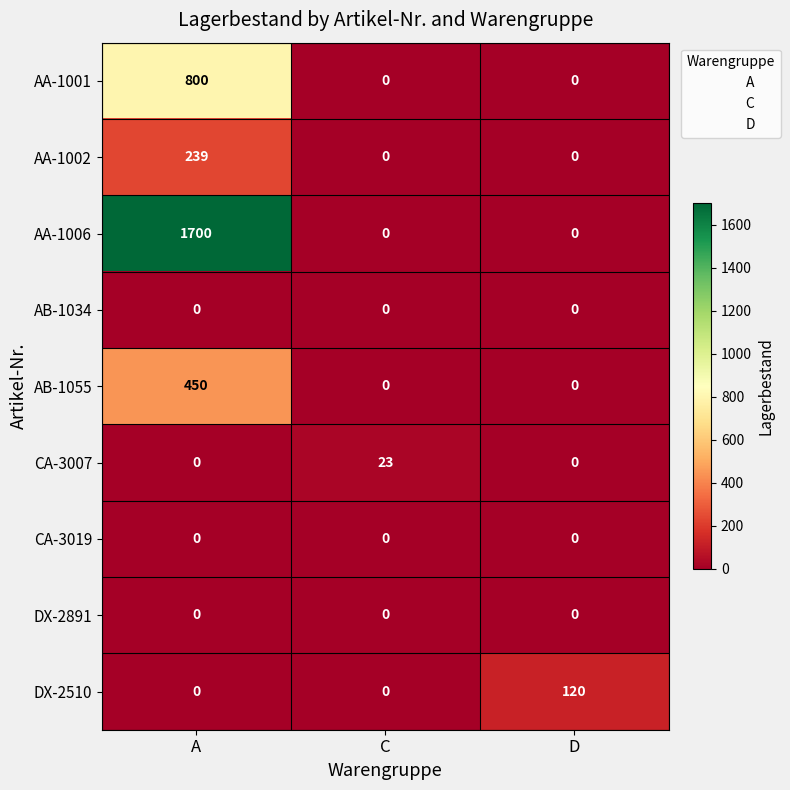

What is the total value across all series at D?

120